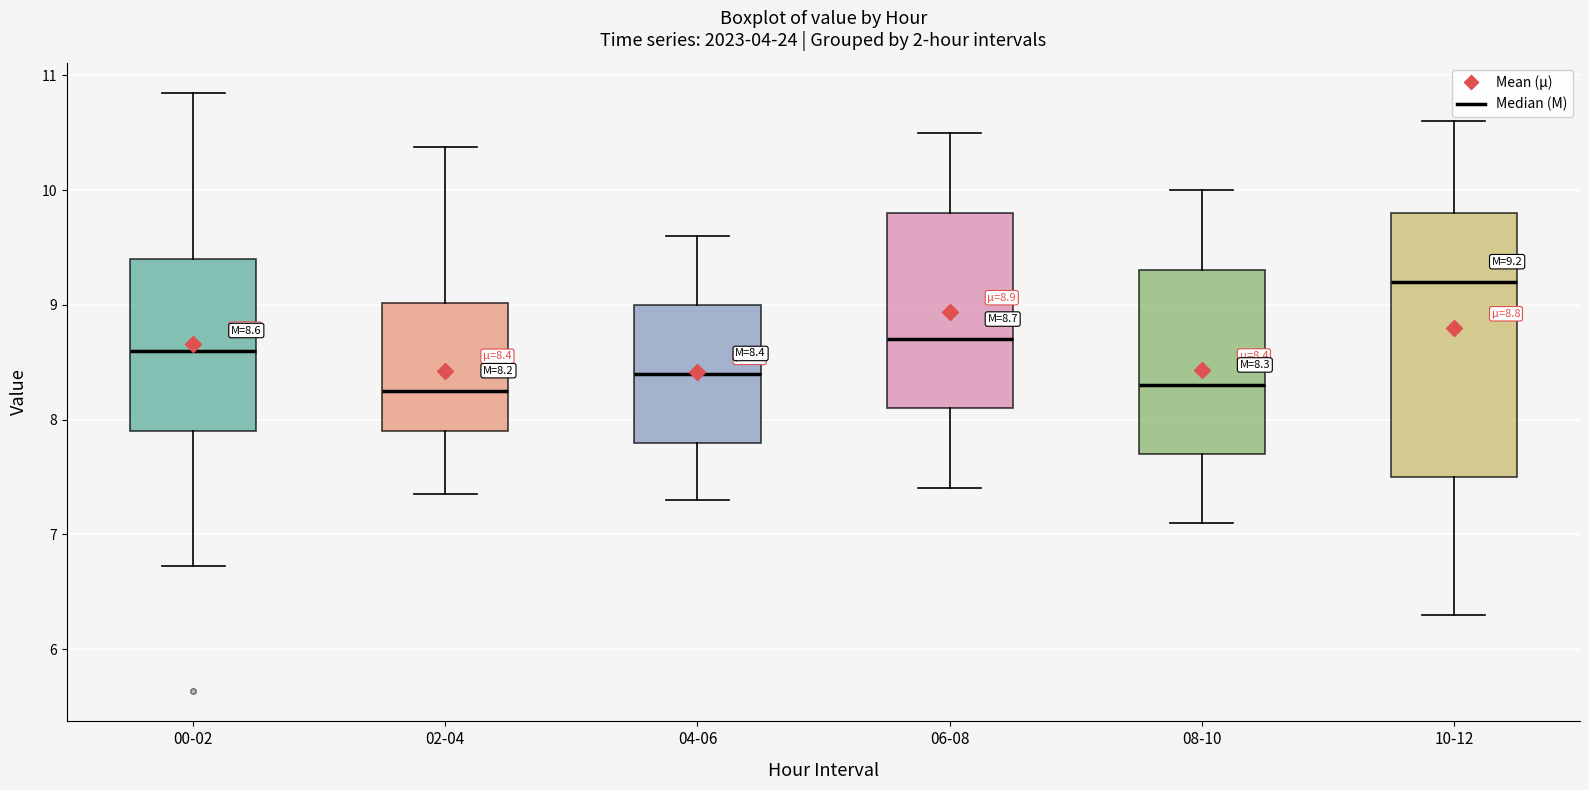

Comparing the boxes themselves (not the whiskers), which one is the tallest?

10-12